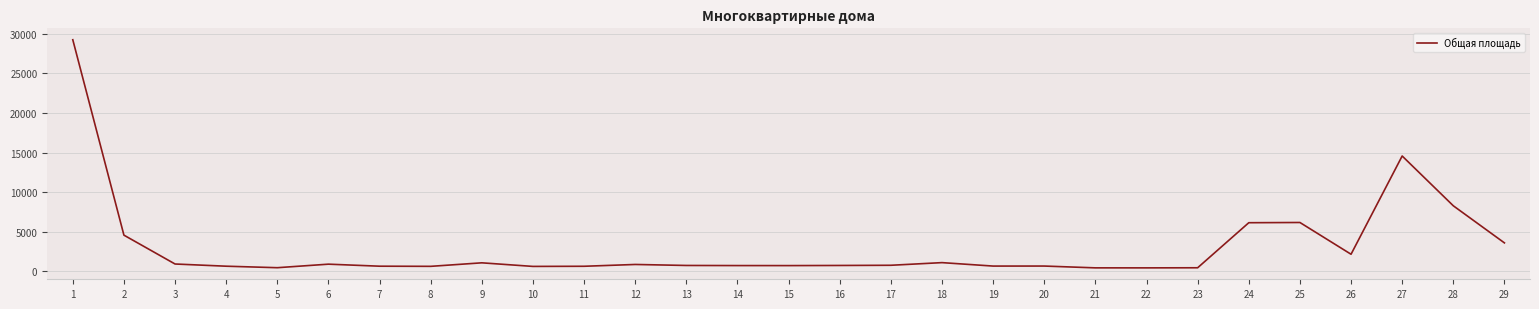

The value at 27 is 7664.2. True or false?

False